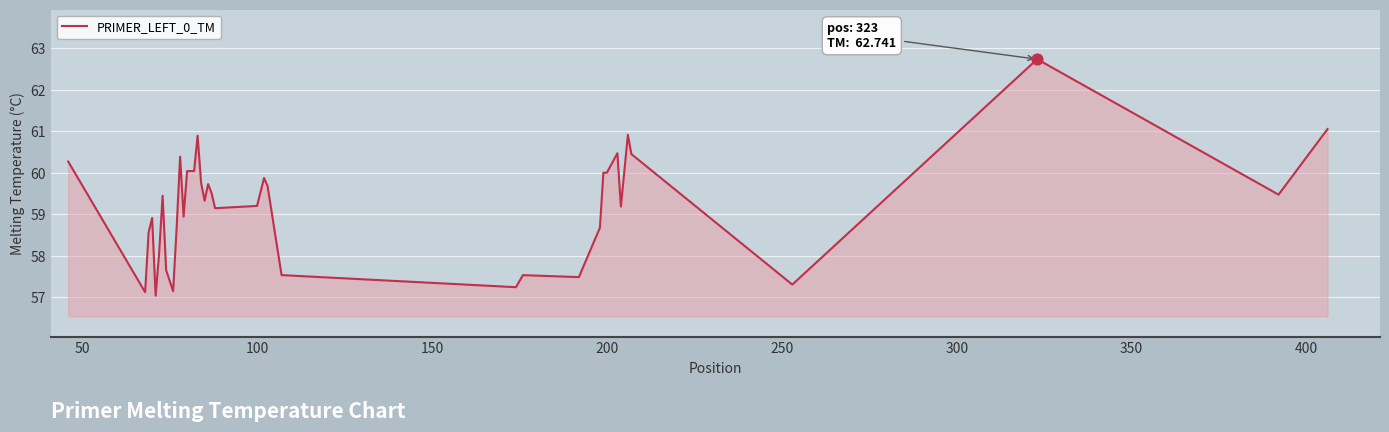

What is the greatest value displayed?

62.7